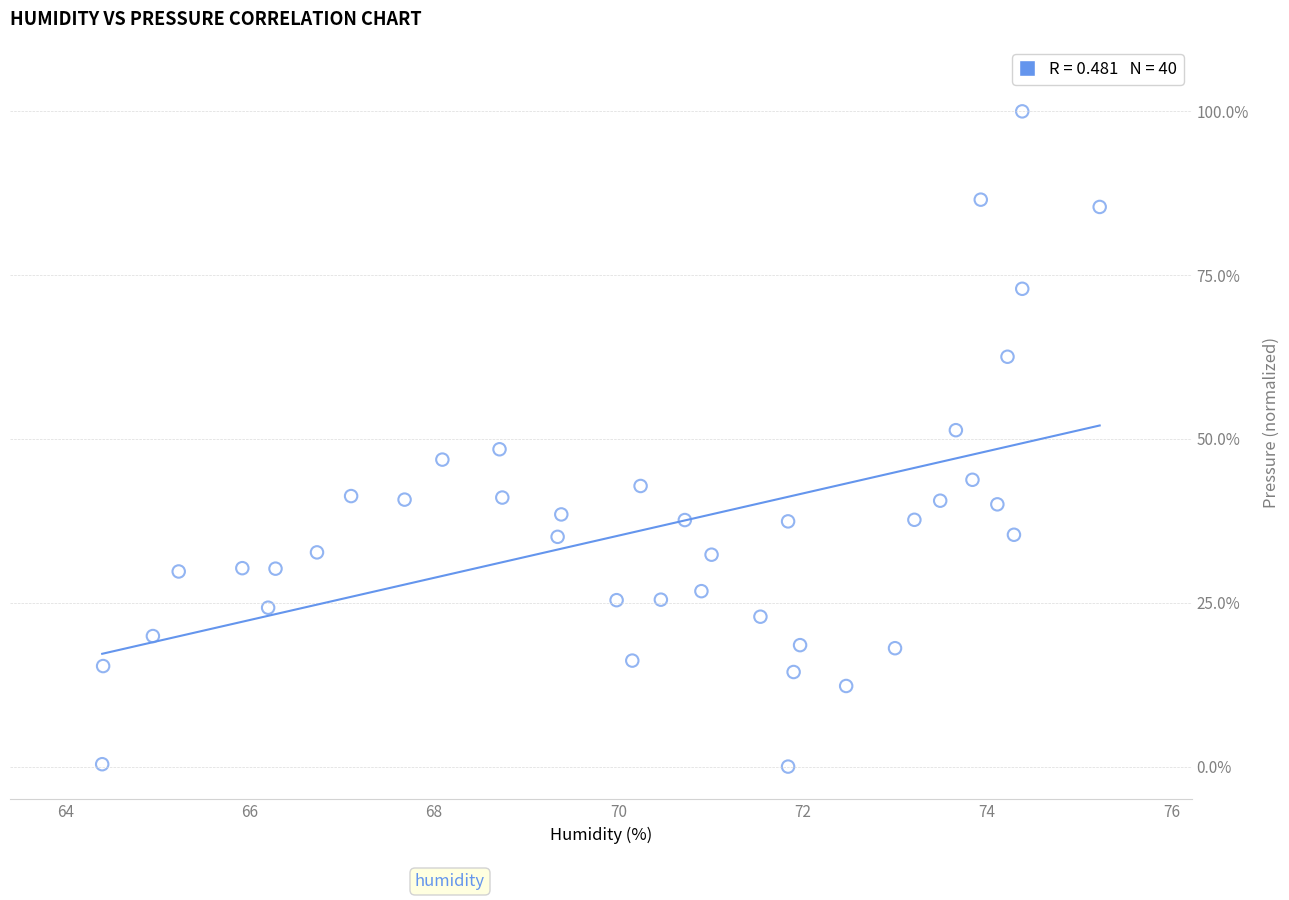

What is the range of Y values (max minus min)?

100.0